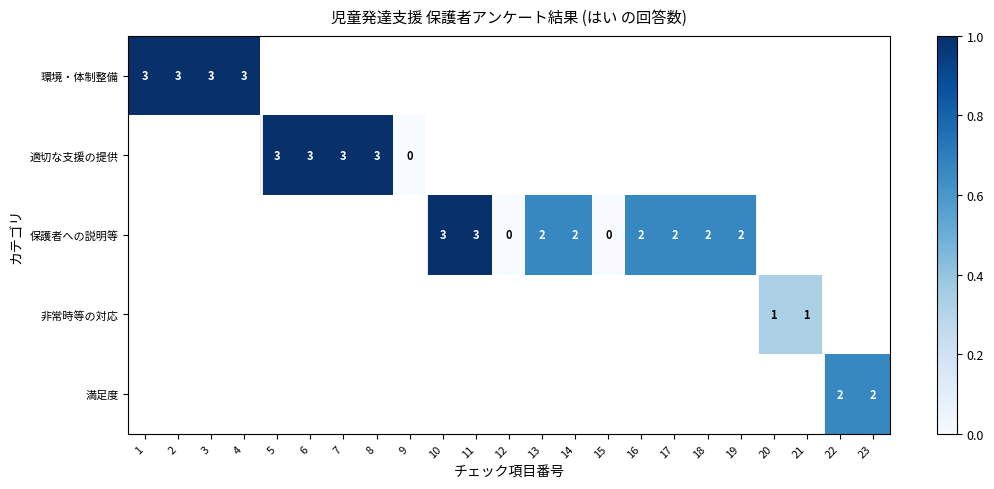

The 保護者への説明等 series shows 2 at 14. True or false?

True